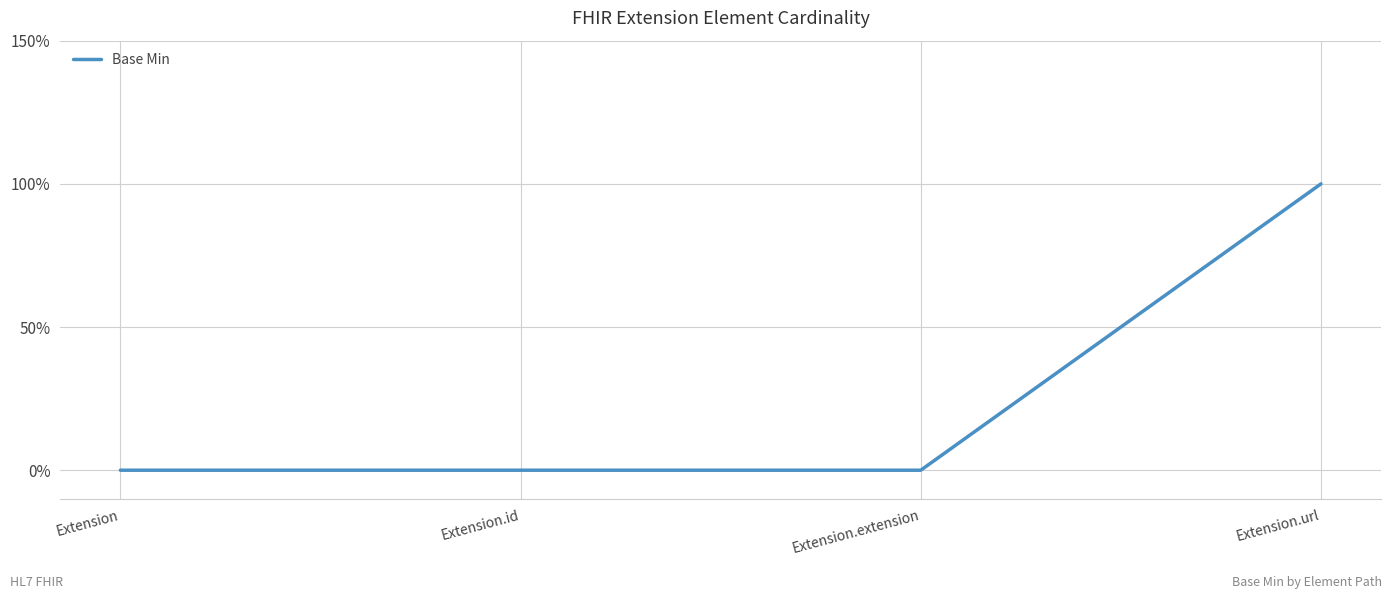

List the labels in order of value, smallest first.

Extension, Extension.id, Extension.extension, Extension.url